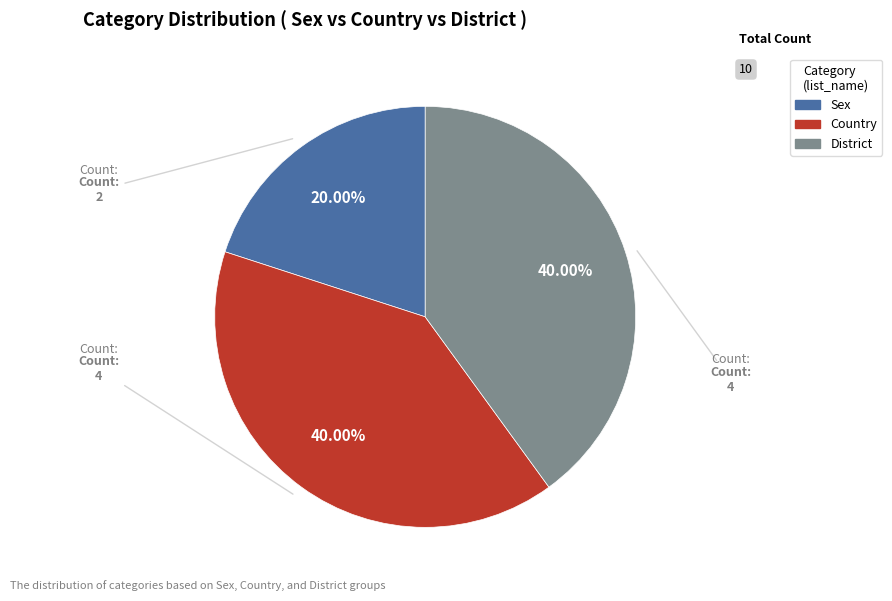

The District slice represents 40% of the pie. True or false?

True